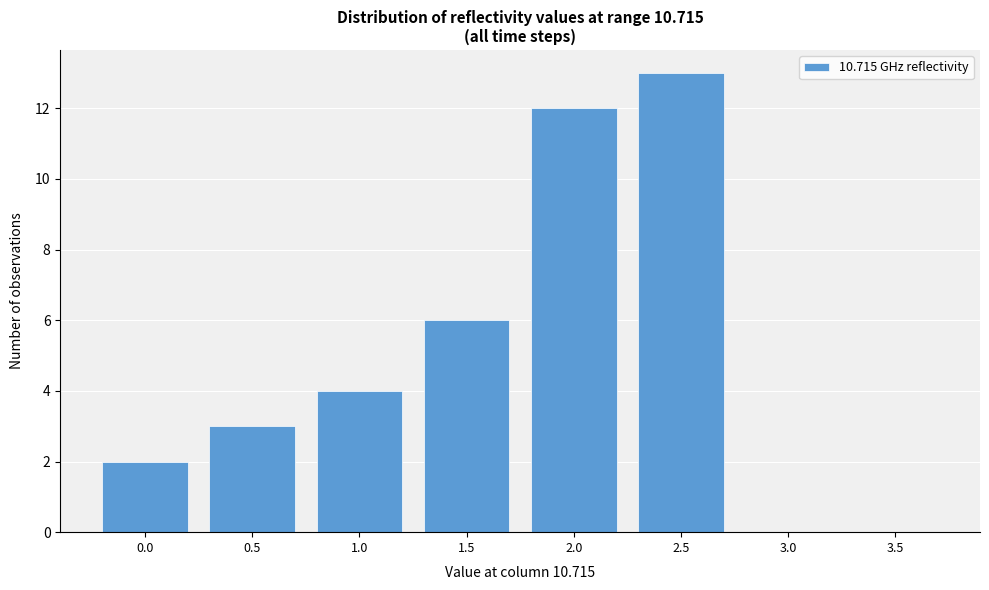

Reading left to right, list all the values displayed in this chart.

0.0=2	0.5=3	1.0=4	1.5=6	2.0=12	2.5=13	3.0=0	3.5=0